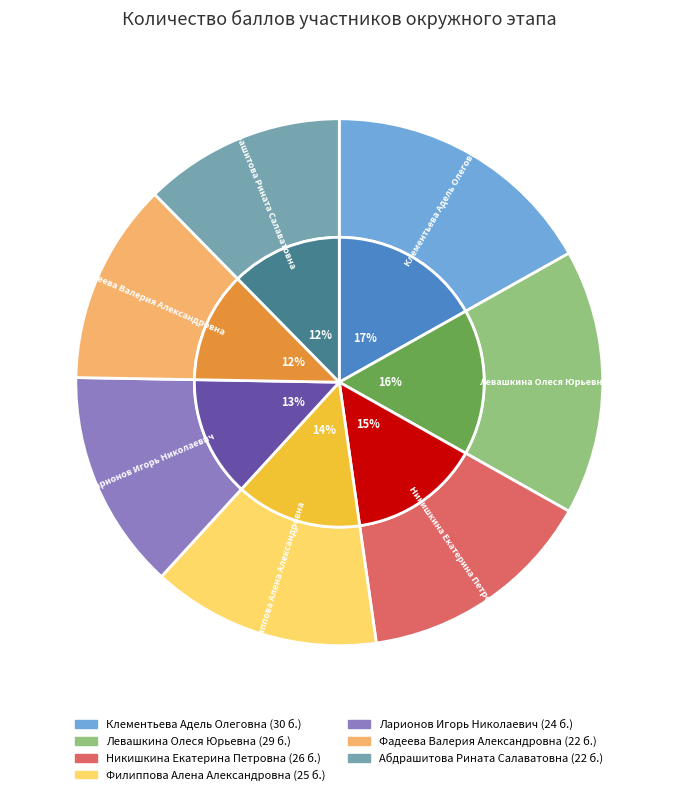

Is it true that Фадеева Валерия Александровна is 1% of the pie?

False